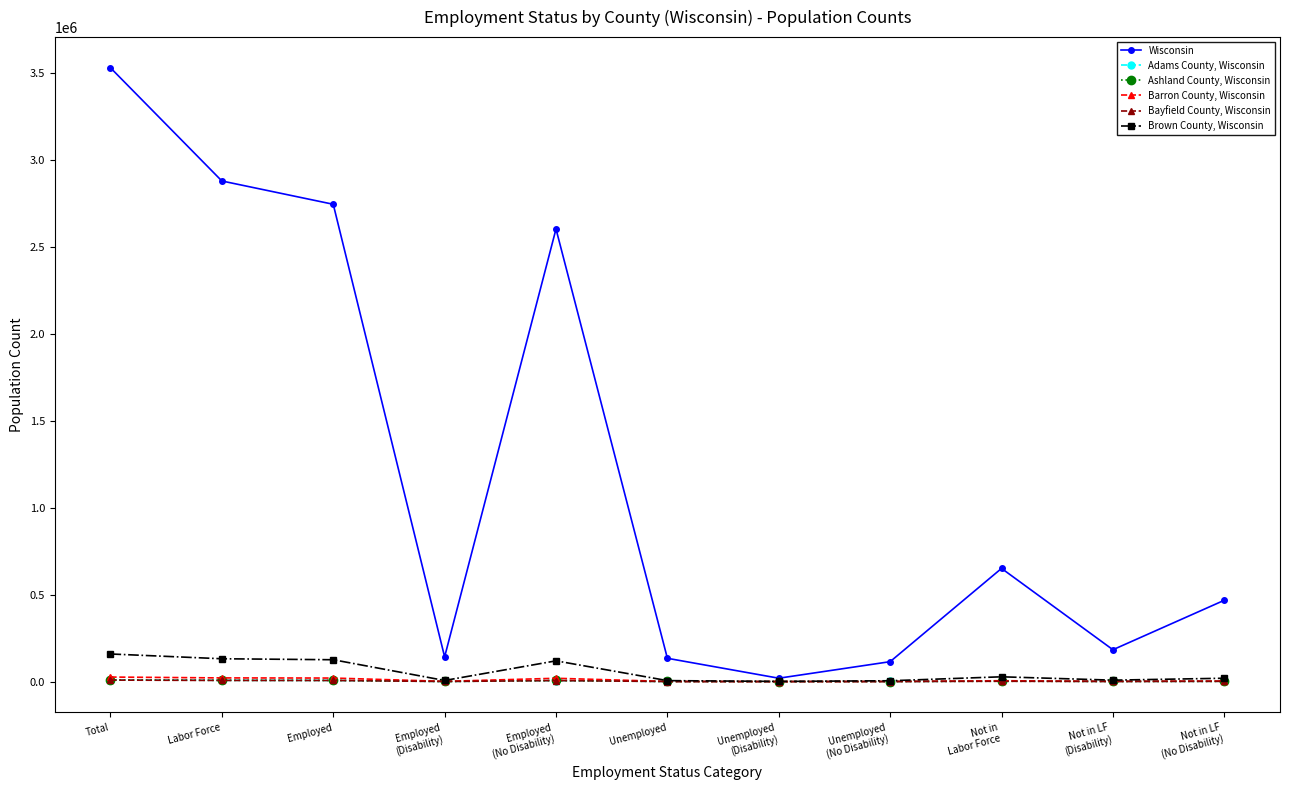

How many data points in Adams County, Wisconsin are less than 1898?

5